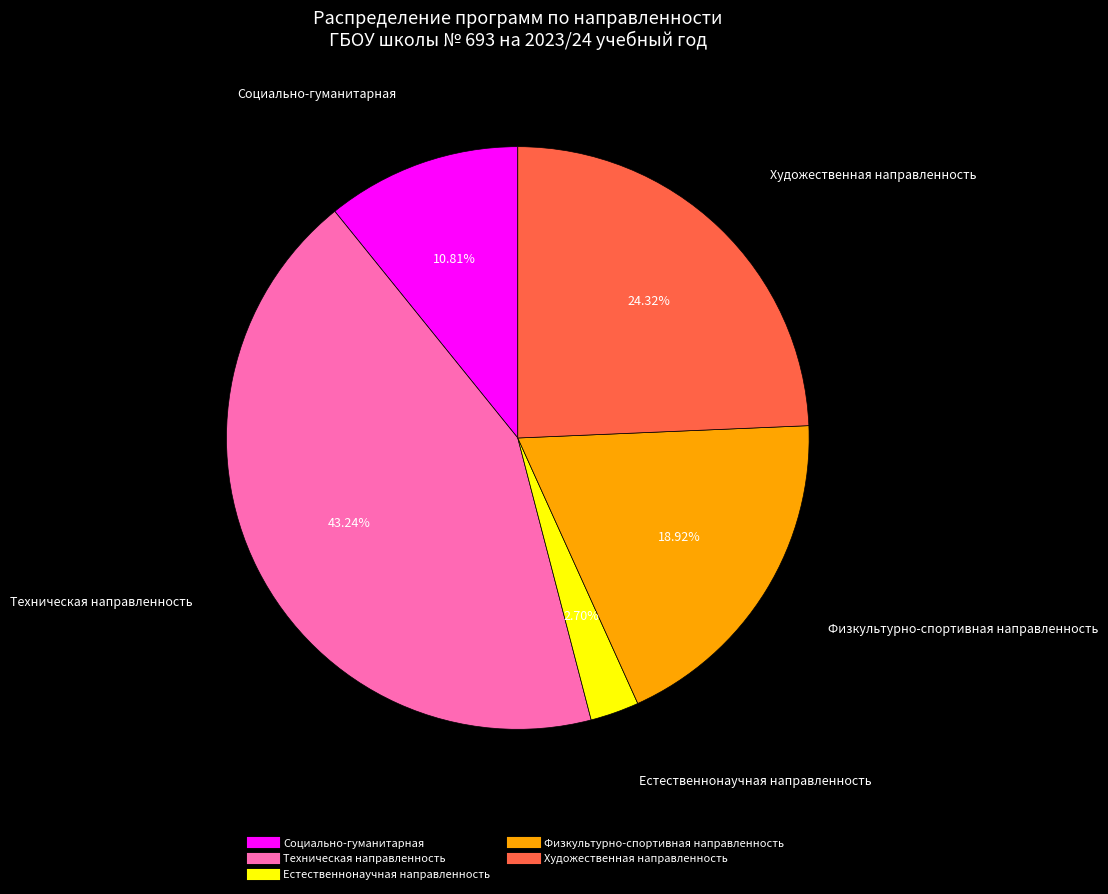

To the nearest percent, what is the average slice percentage?

20%